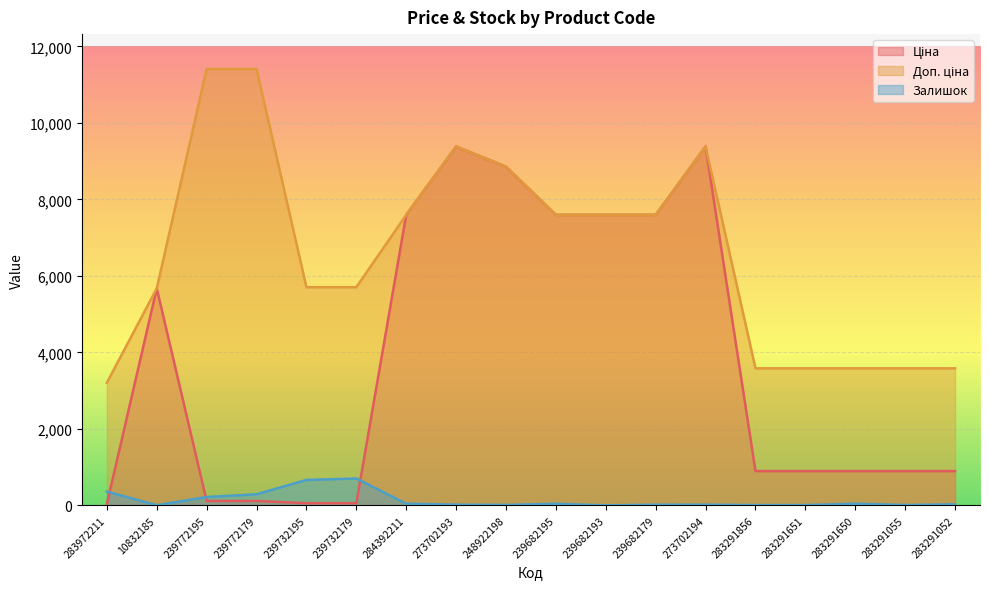

What is the lowest value of the Ціна series?

32.0